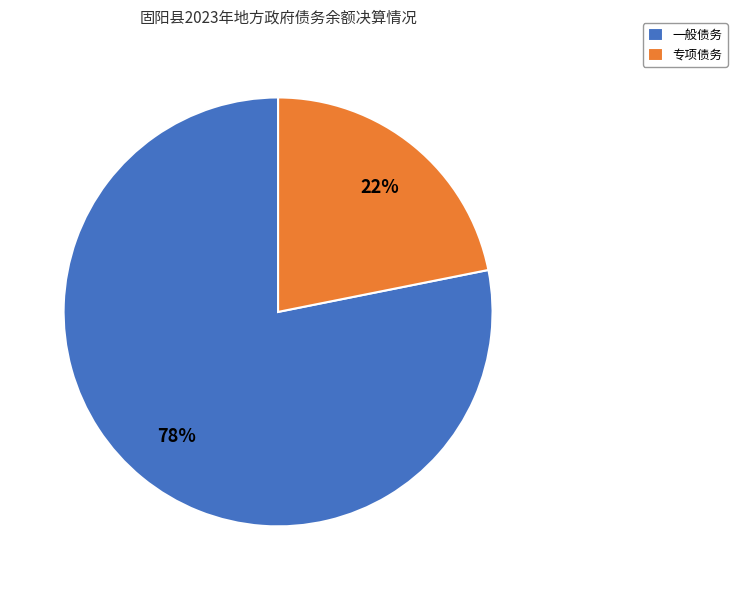

What is the largest slice in the pie chart?

一般债务